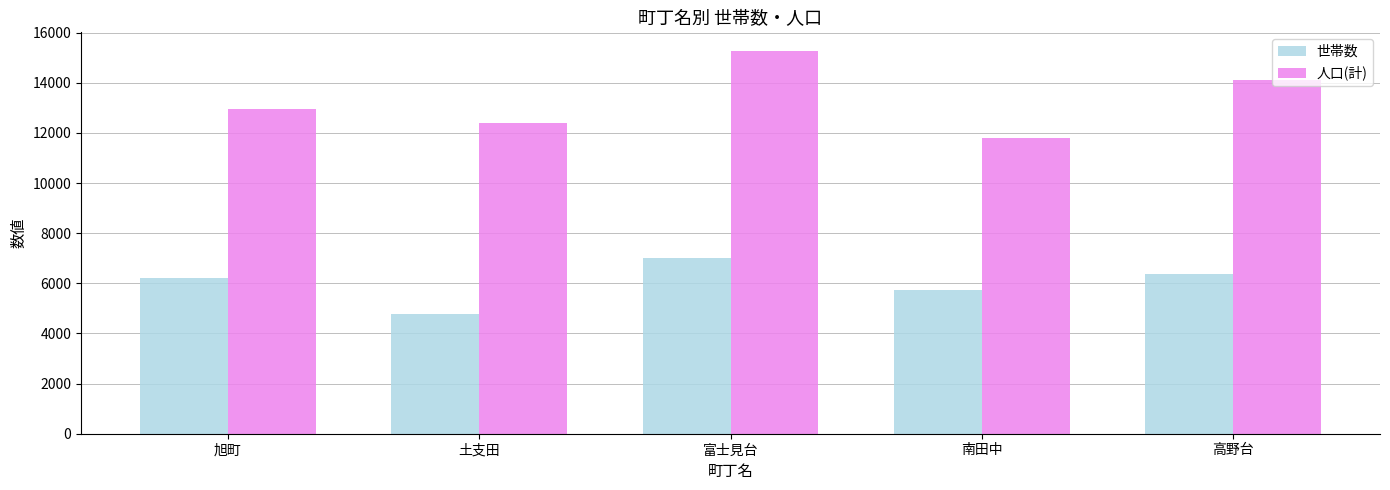

How many data points in 人口(計) are less than 12935?

2